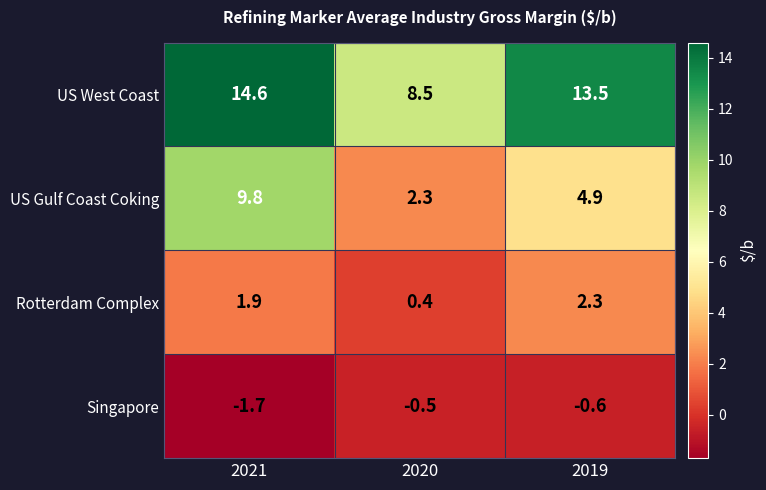

Reading left to right, list all the values displayed in this chart.

US West Coast: 14.6	8.5	13.5
US Gulf Coast Coking: 9.8	2.3	4.9
Rotterdam Complex: 1.9	0.4	2.3
Singapore: -1.7	-0.5	-0.6